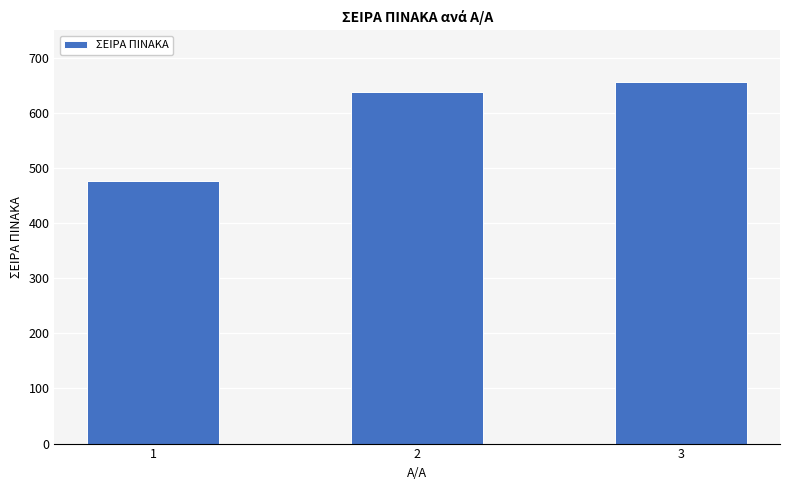

What is the minimum value shown in the chart?

476